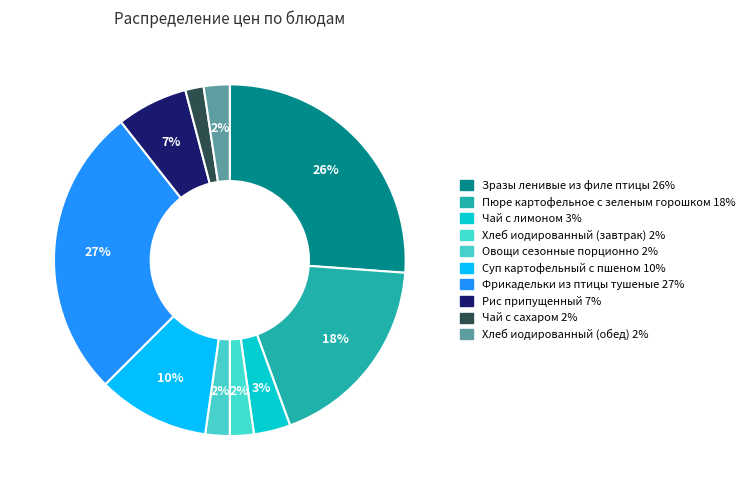

Is it true that Зразы ленивые из филе птицы is 26% of the pie?

True